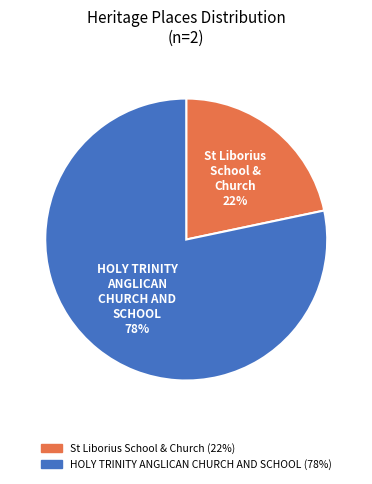

To the nearest percent, what portion does St Liborius School & Church represent?

22%